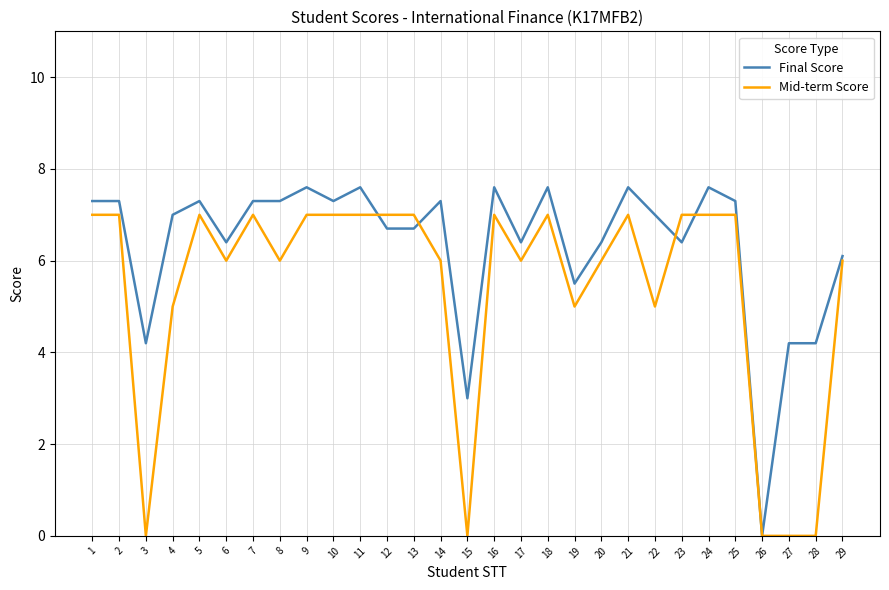

True or false: Final Score has a value of 2.8 at 27.

False